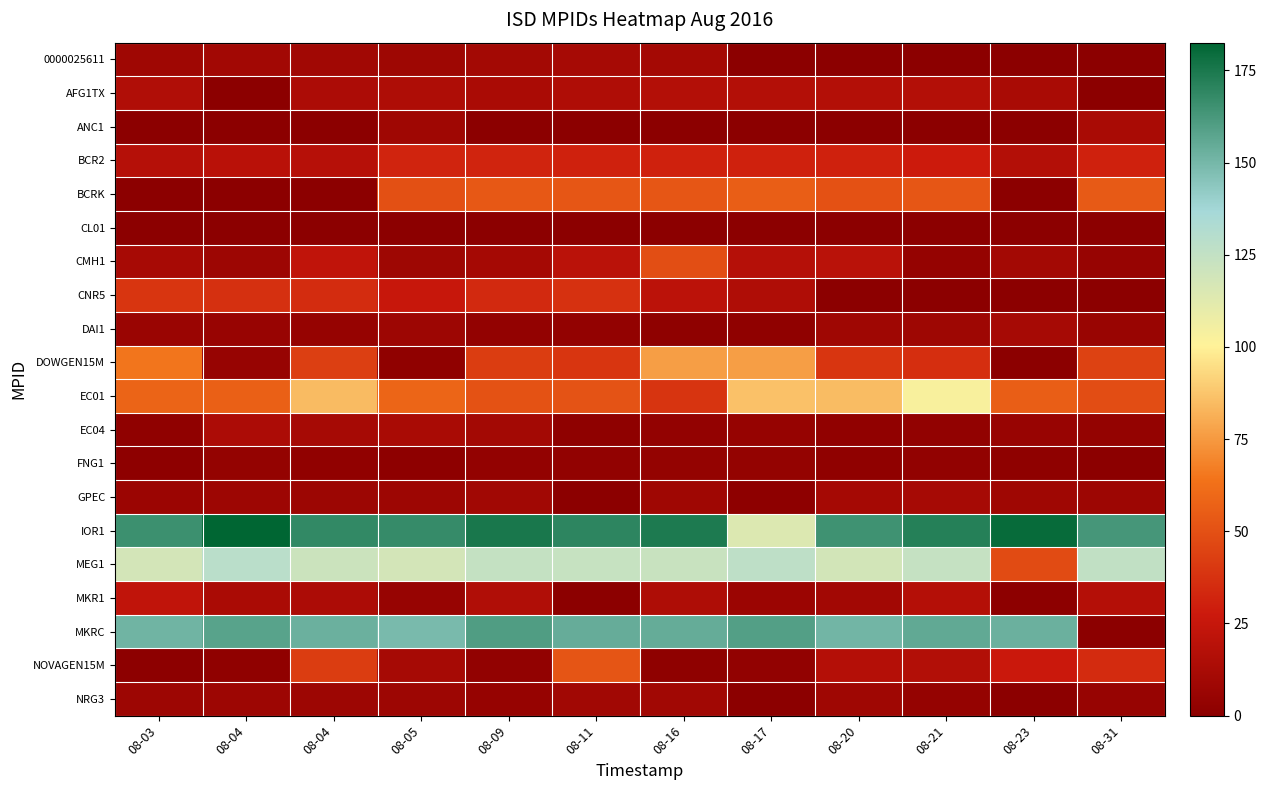

Which category has the lowest value across all series?

08-17